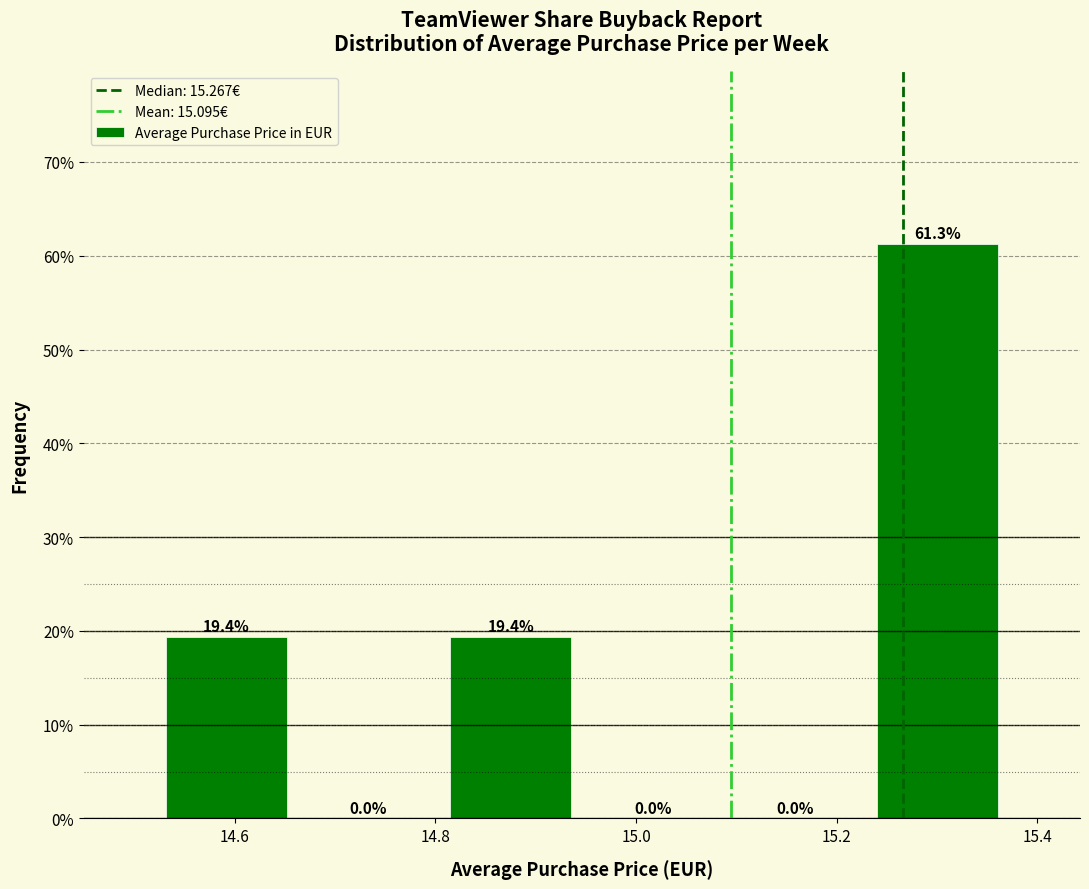

Reading left to right, transcribe this chart: for each bar, give the range it covers on the x-axis and its height. The bar edges are not printed on the chart, so give them approximately, as read against the axis.

14.52 to 14.66: 19.4
14.66 to 14.80: 0.0
14.80 to 14.94: 19.4
14.94 to 15.08: 0.0
15.08 to 15.22: 0.0
15.22 to 15.38: 61.3